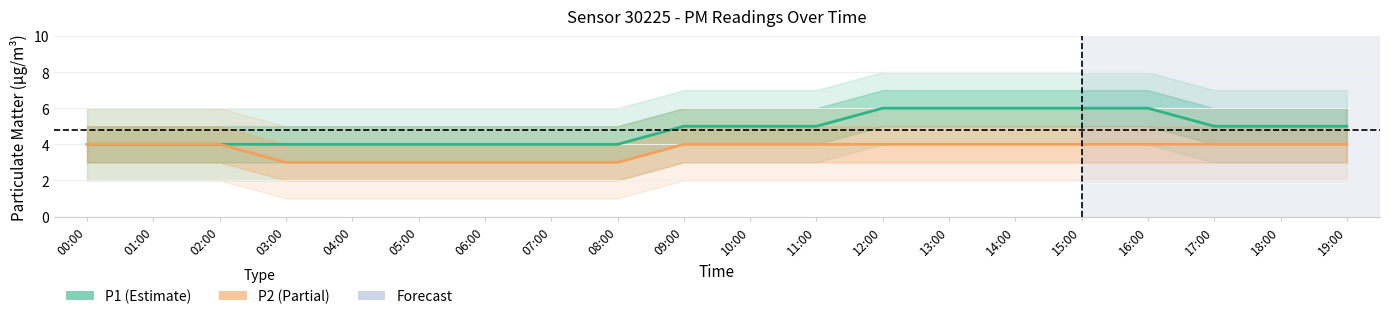

What position from the left is 17:00?

18